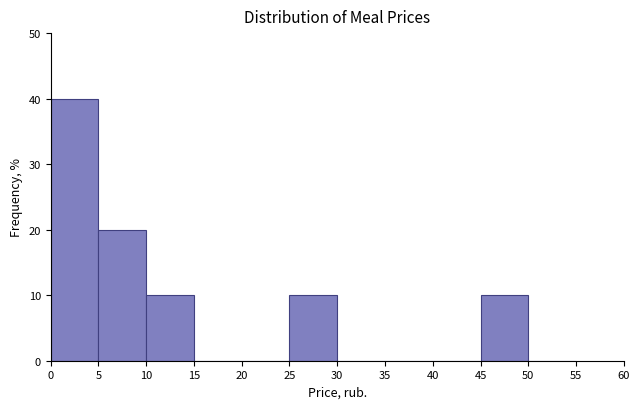

Over which range of the x-axis is the bar tallest?

0 to 5